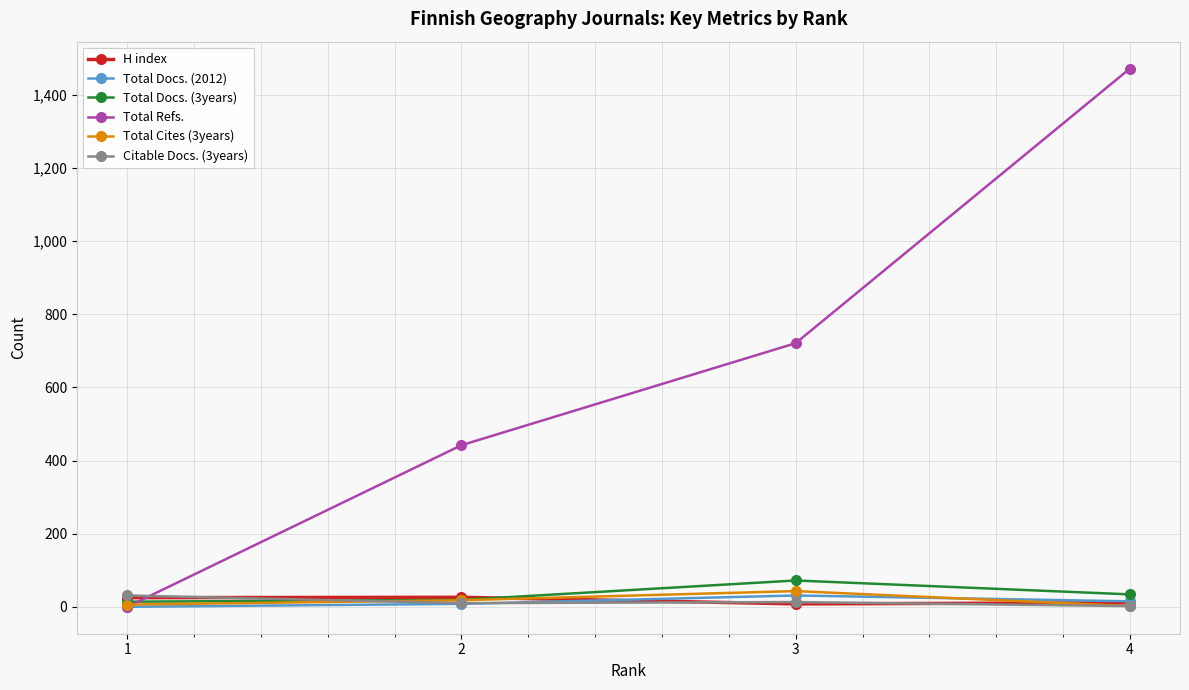

What is the value of the Total Docs. (2012) point at the 4th from the left?

15